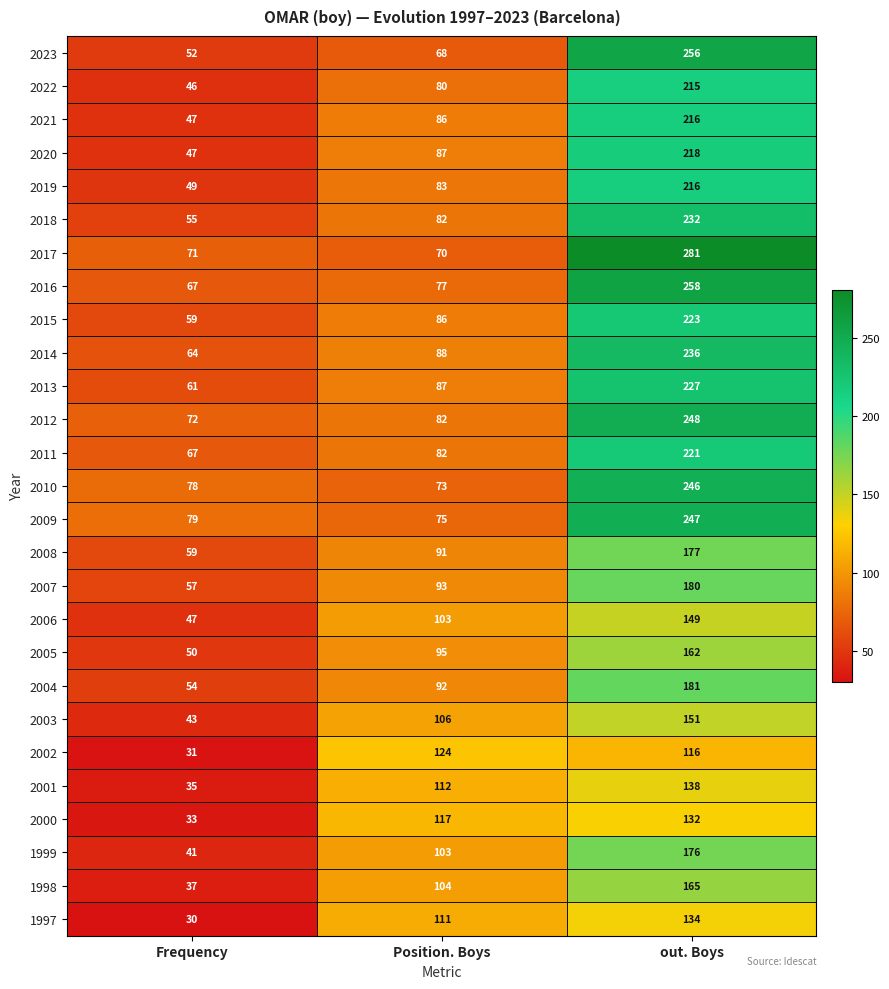

What is the sum of all 2005 values?

307